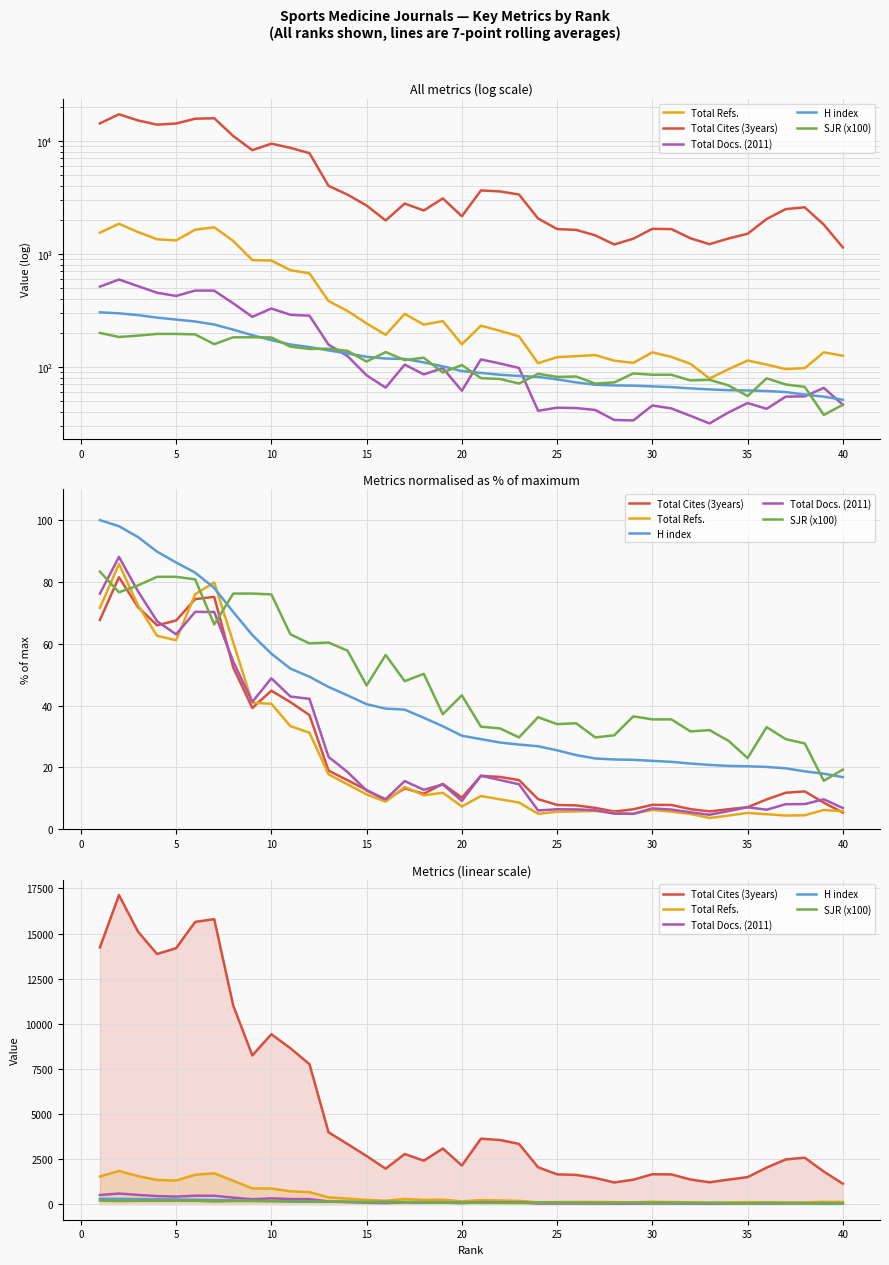

Reading right to left, what are all the values shown in this chart?

Total Refs.: 125.7	134.7	97.7	95.7	105.0	114.0	95.7	79.0	106.7	122.7	134.7	108.7	113.7	127.3	124.7	122.0	108.0	186.3	208.7	231.7	158.7	254.3	236.7	294.7	192.3	242.7	312.3	382.7	671.7	717.7	872.7	880.3	1299.7	1716.7	1634.3	1315.0	1345.3	1557.7	1845.0	1540.0
Total Cites (3years): 1138.7	1812.3	2577.3	2485.3	2032.3	1504.3	1366.7	1217.7	1371.3	1655.3	1664.0	1361.3	1209.3	1458.0	1627.0	1656.7	2051.0	3345.3	3560.7	3634.3	2148.7	3089.0	2415.7	2783.7	1972.3	2672.3	3335.7	3990.0	7762.7	8644.7	9420.7	8246.7	11000.0	15797.7	15646.0	14191.0	13864.3	15103.7	17132.5	14231.0
Total Docs. (2011): 46.3	65.3	55.0	54.7	42.7	48.0	39.7	31.7	37.0	43.0	45.7	33.7	34.0	41.7	43.3	43.7	41.0	98.0	107.3	116.7	61.7	97.7	86.0	105.0	65.7	84.3	124.7	157.7	284.0	289.0	328.7	277.3	365.0	473.0	473.3	424.3	453.0	518.0	593.0	513.0
H index: 51.3	54.7	57.0	60.0	61.3	62.0	62.3	63.3	64.7	66.3	67.3	68.3	68.7	69.7	73.0	77.7	81.7	83.3	85.3	88.7	92.0	101.3	109.7	117.7	118.7	123.0	131.7	140.0	150.0	158.0	172.7	191.0	213.7	237.3	252.3	262.3	273.0	287.3	298.0	304.0
SJR (x100): 46.3	37.7	66.7	70.0	79.3	55.3	68.7	77.0	76.0	85.3	85.3	87.7	73.0	71.3	82.3	81.7	87.0	71.3	78.3	79.7	104.0	89.3	120.7	115.0	135.3	111.7	138.7	145.0	144.3	151.3	182.3	183.0	183.0	159.0	194.0	196.0	196.0	189.3	184.0	200.0